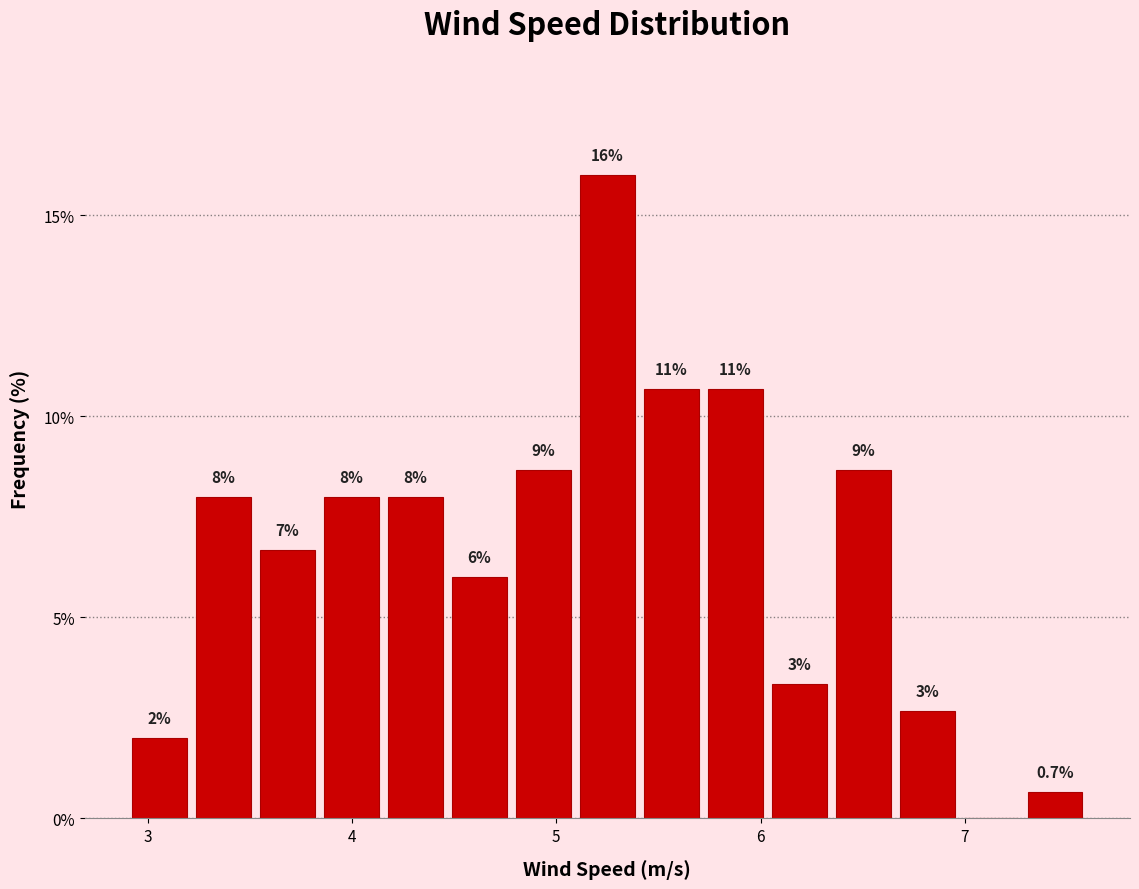

Around what value on the x-axis is the tallest bar? Give the approximate position of its centre, as read against the axis.

5.3